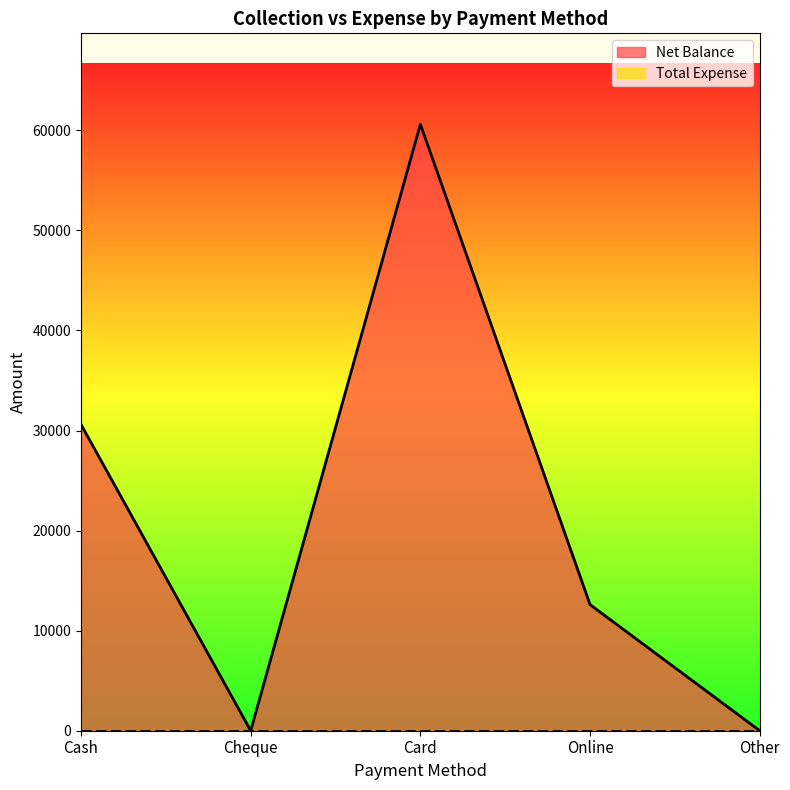

Rank the categories by value from lowest to highest.

Cheque, Other, Online, Cash, Card